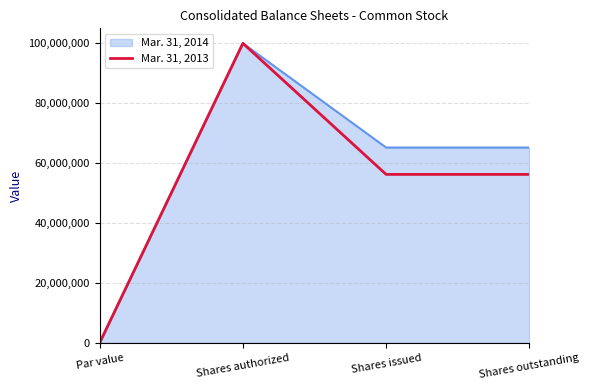

What is the greatest value displayed?

100000000